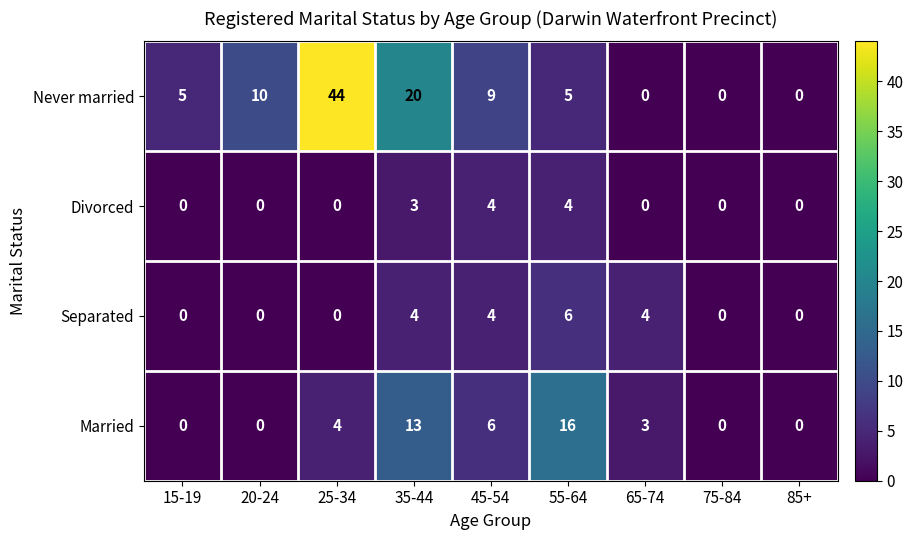

What is the difference between the maximum and minimum values in the Married series?

16